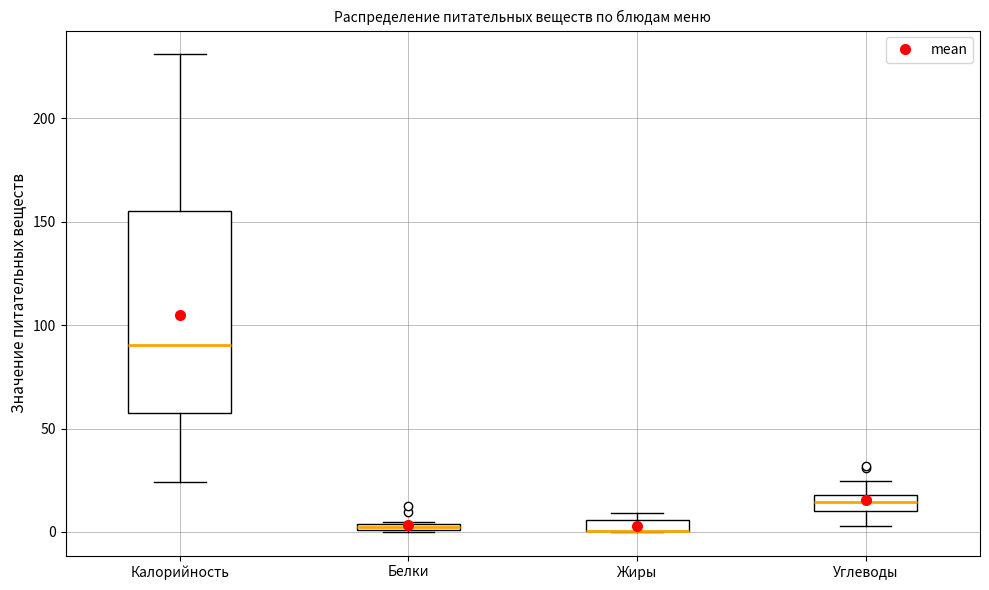

Where is the lower edge of the box for Калорийность on the y-axis? The values are not printed on the chart, so give them approximately, as read against the axis.

55